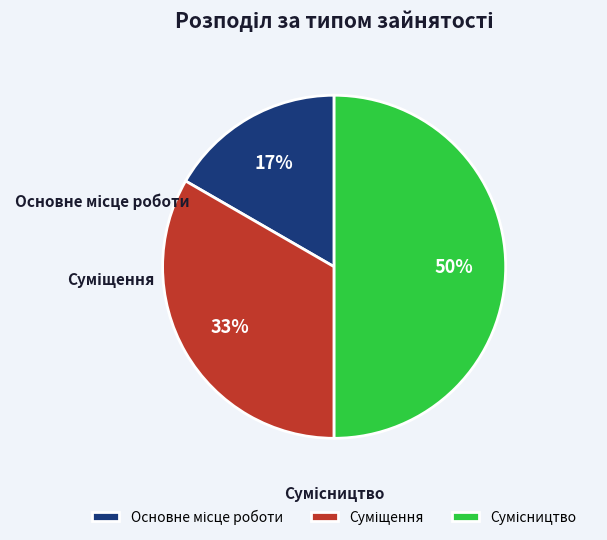

To the nearest percent, what is the difference between the largest and smallest slice percentages?

33%